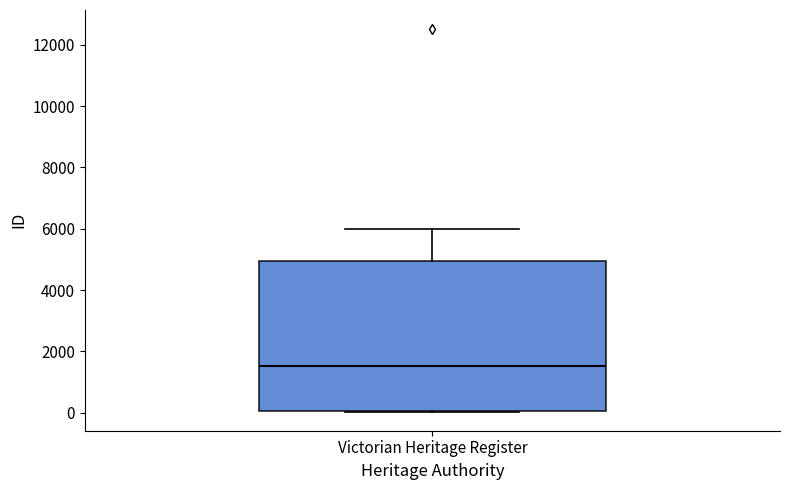

Where does the upper whisker of the box for Victorian Heritage Register end on the y-axis? The values are not printed on the chart, so give them approximately, as read against the axis.

6000